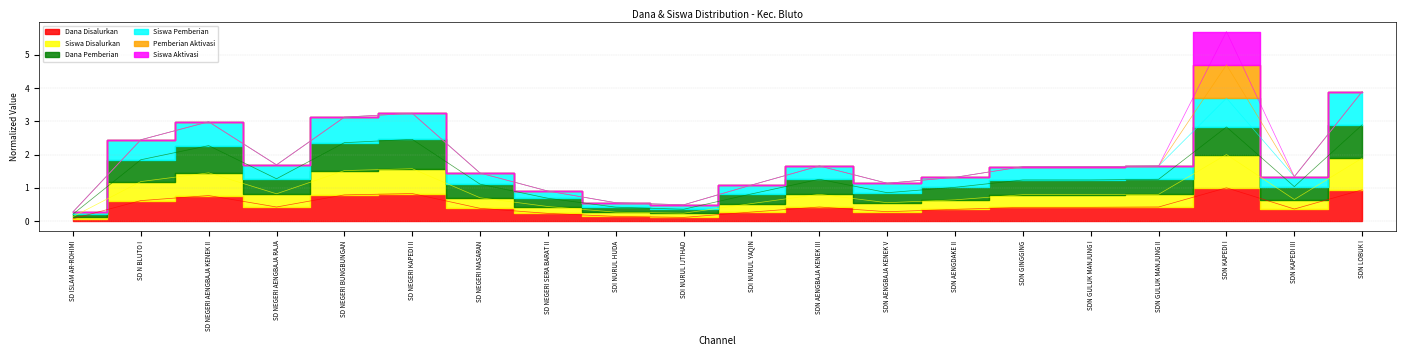

What is the label of the 4th point from the right?

SDN GULUK MANJUNG II